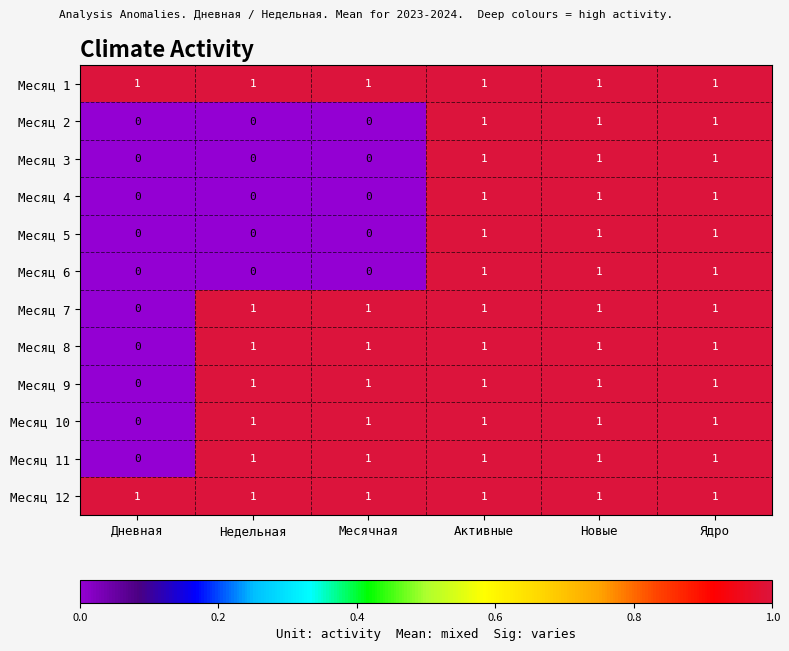

What is the sum of all Месяц 5 values?

3